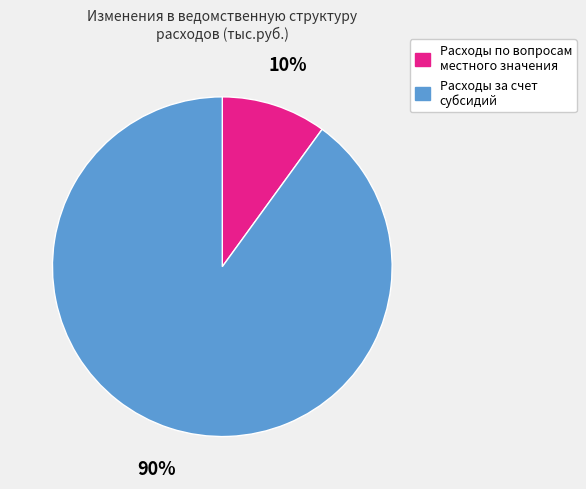

How many slices are in this pie chart?

2